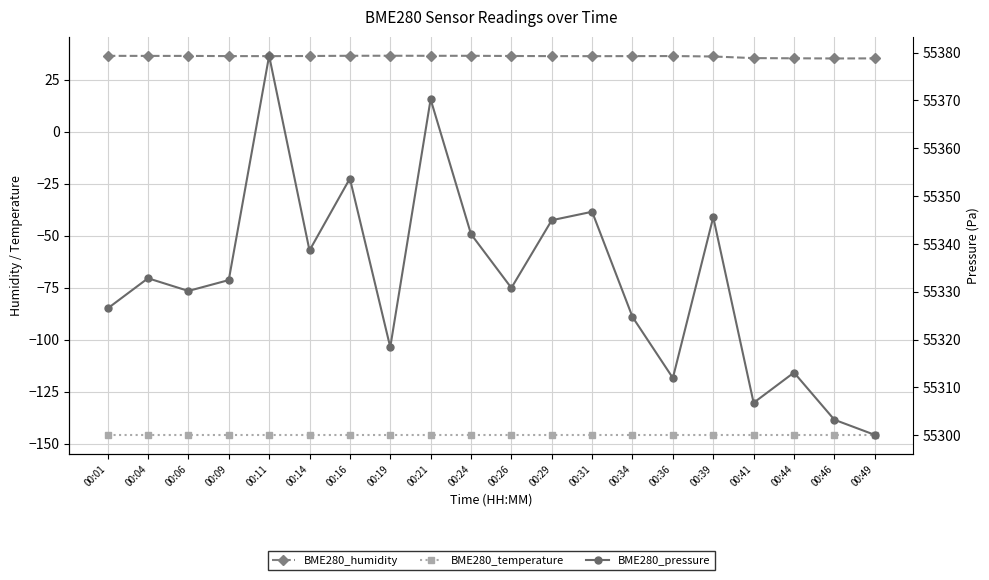

What is the average value of the BME280_temperature series?

-145.7